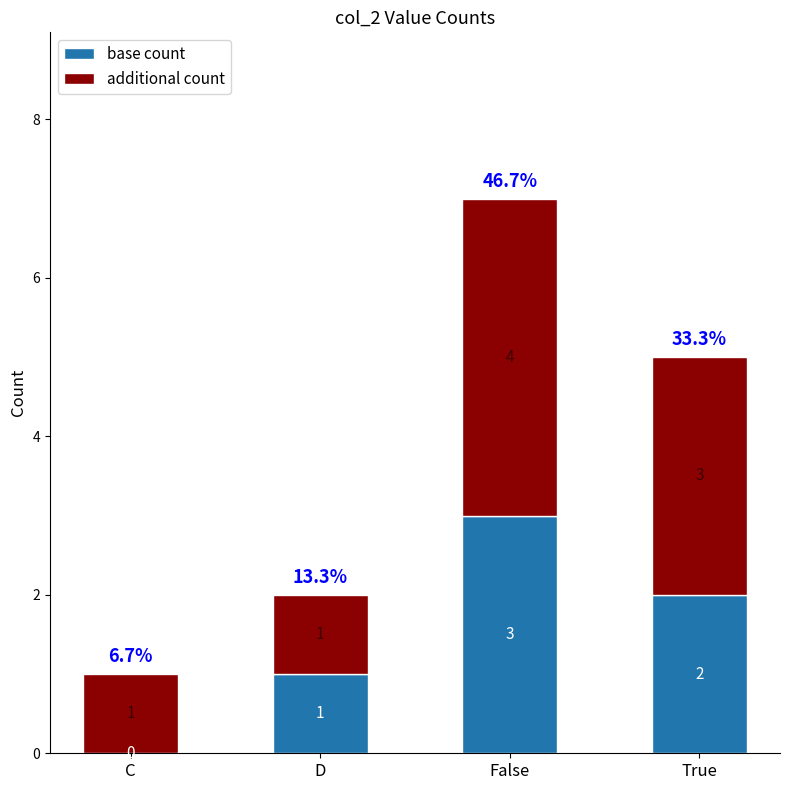

Does the chart contain stacked bars?

Yes